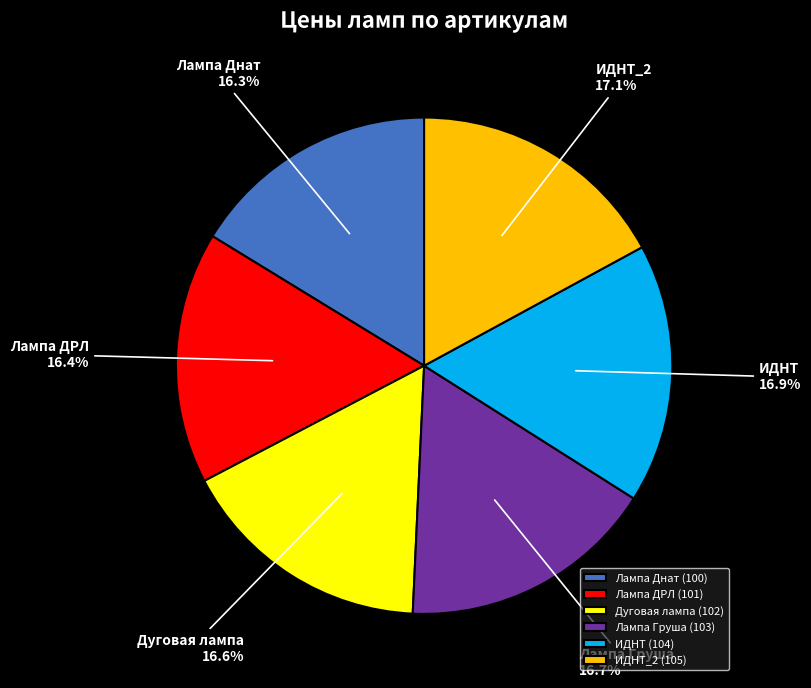

Is Лампа Днат the majority of the pie?

No